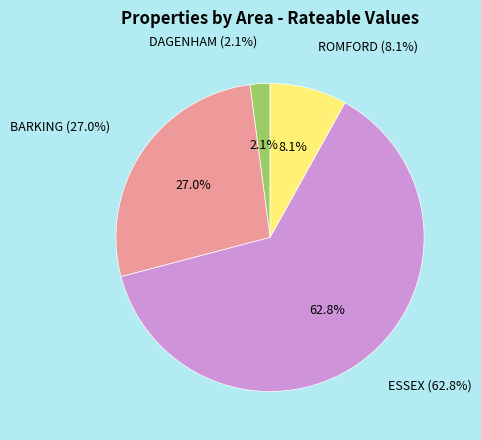

How many segments does this pie chart have?

4